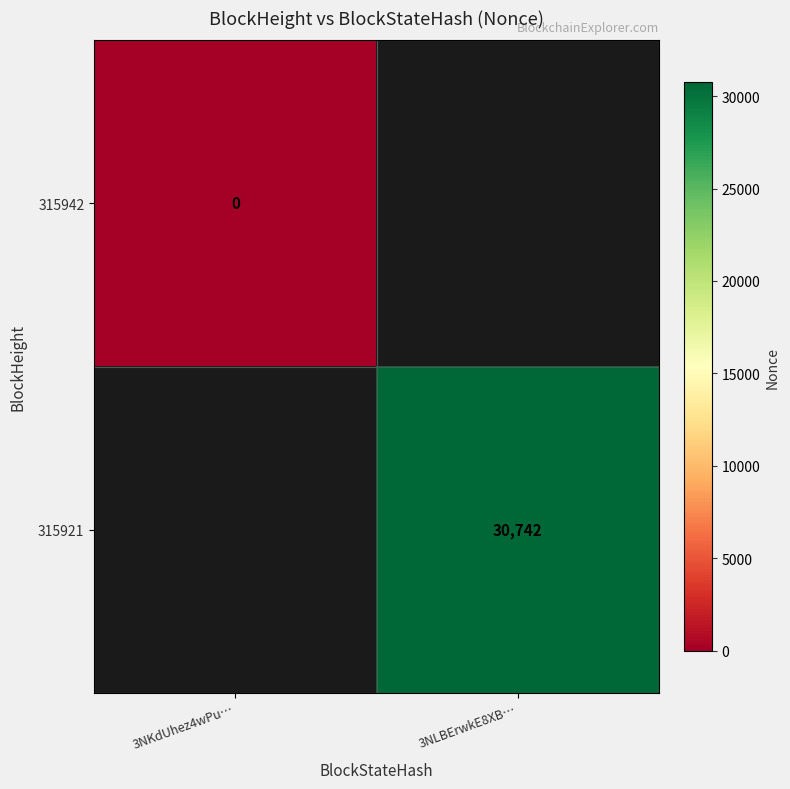

What is the maximum value shown in the chart?

30742.0